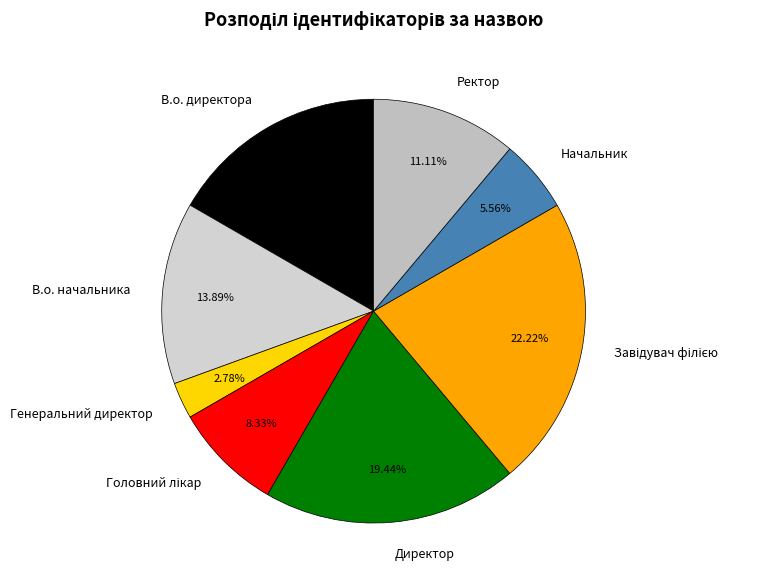

What is the ratio of the value at В.о. директора to the value at Генеральний директор?

6.0